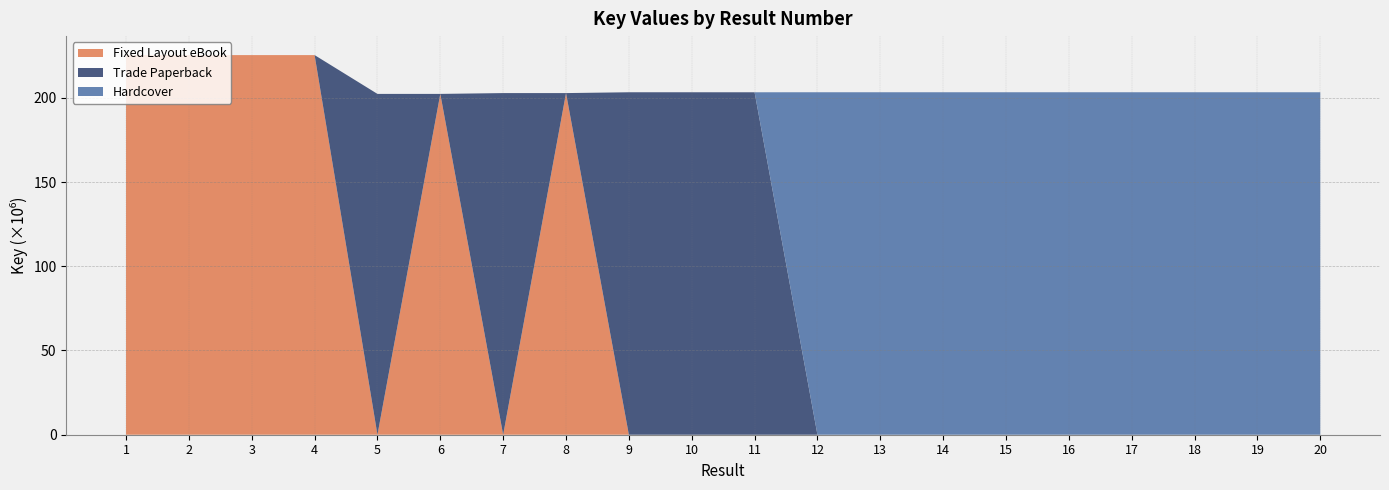

Reading left to right, what are all the values shown in this chart?

Fixed Layout eBook: 225344736	225344697	225344658	225344775	0	202307253	0	202793339	0	0	0	0	0	0	0	0	0	0	0	0
Trade Paperback: 0	0	0	0	202307253	0	202793339	0	203280498	203279090	203271367	0	0	0	0	0	0	0	0	0
Hardcover: 0	0	0	0	0	0	0	0	0	0	0	203288304	203287552	203286916	203286616	203286653	203286373	203283926	203283734	203283422